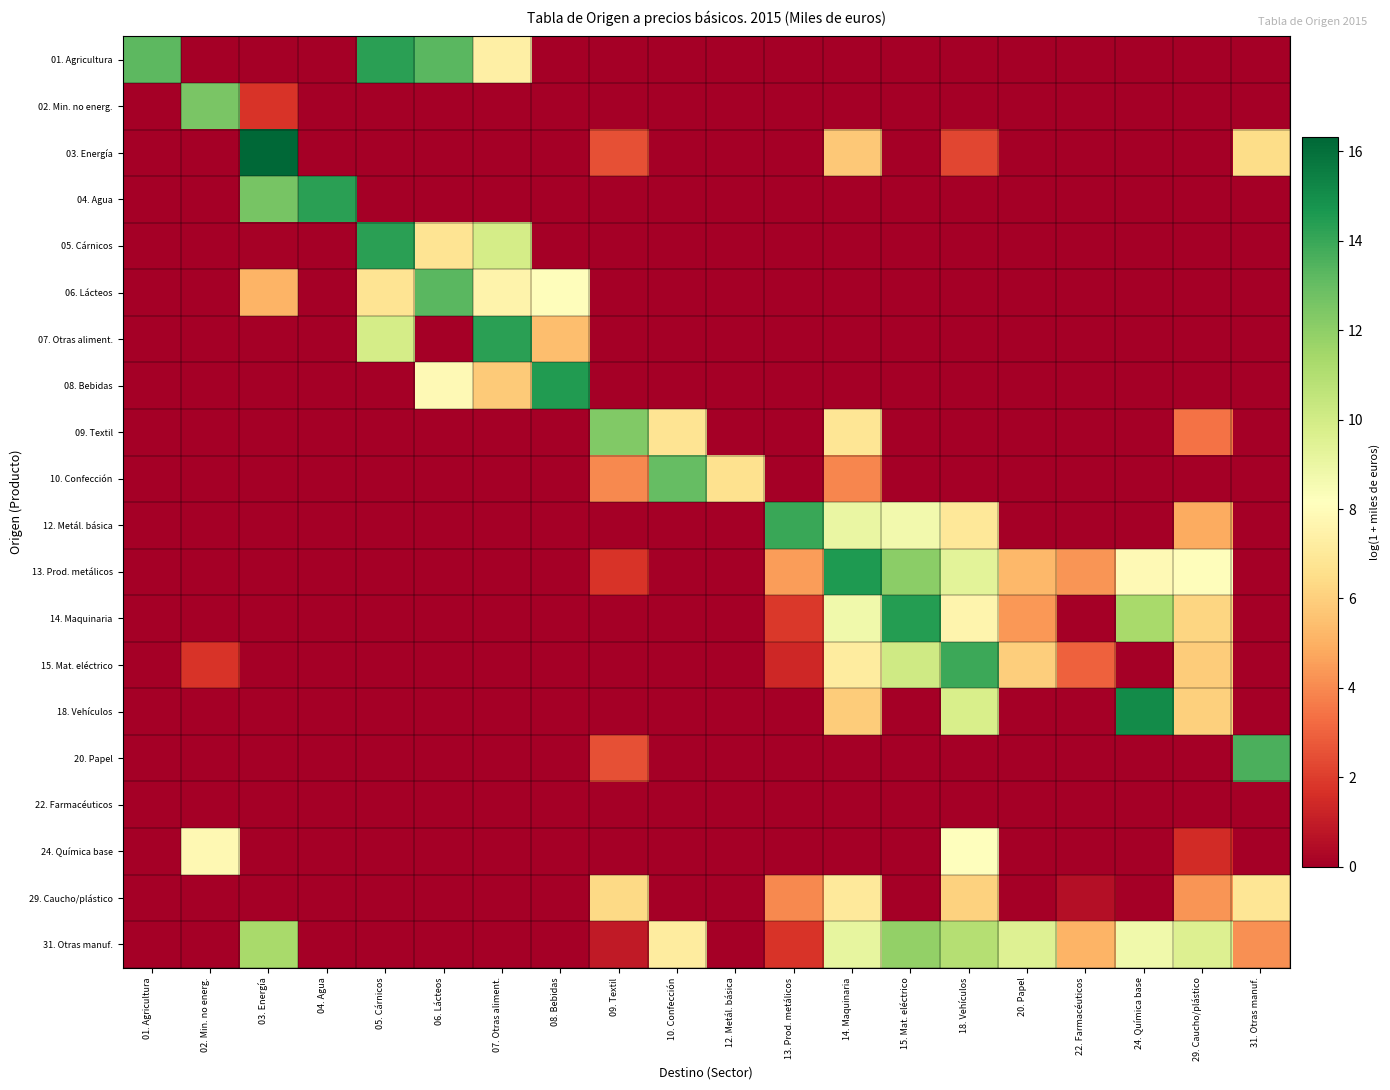

At which category does the chart reach its peak across all series?

03. Energía